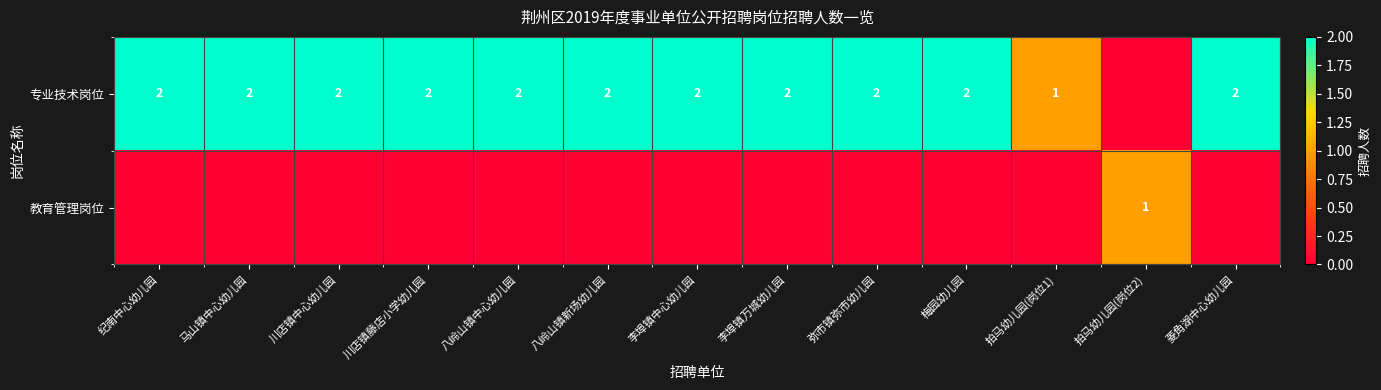

What is the sum of the 专业技术岗位 values at 李埠镇中心幼儿园 and 川店镇藤店小学幼儿园?

4